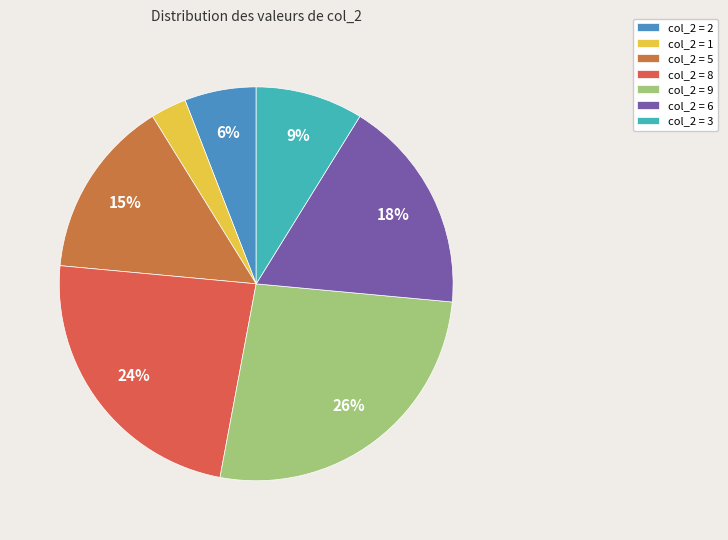

Count the number of slices in the pie.

7